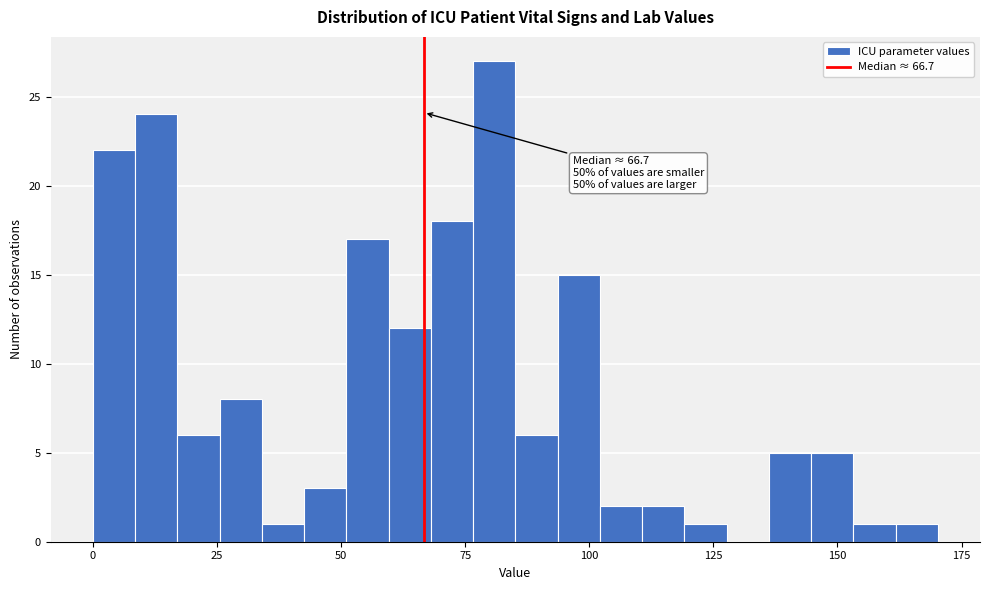

Read against the x-axis, roughly where is the centre of the tallest bar?

80